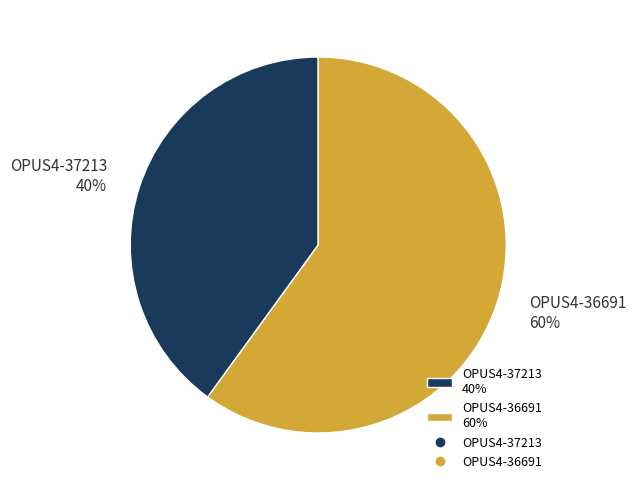

How many segments does this pie chart have?

2